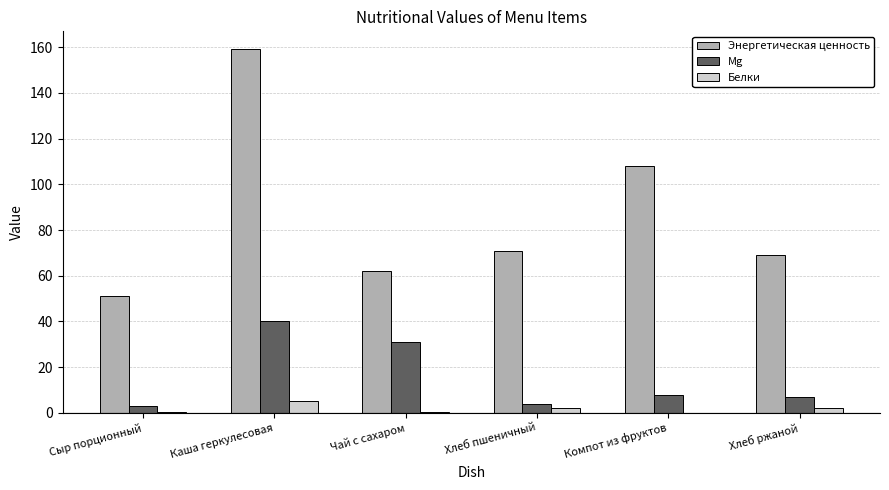

Which series has the widest spread of values?

Энергетическая ценность